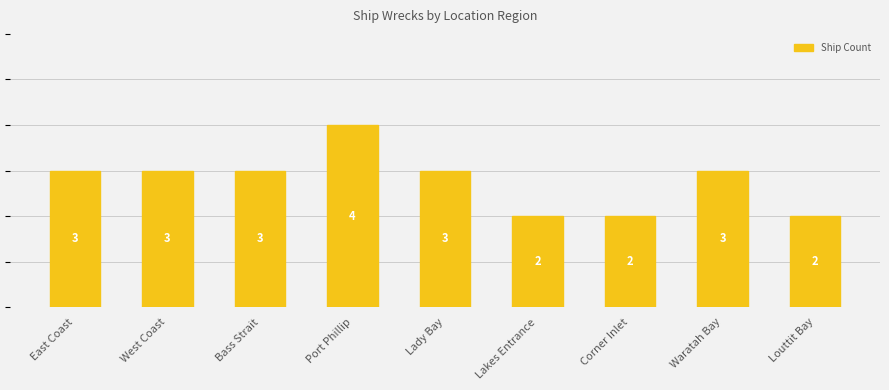

What is the minimum value shown in the chart?

2